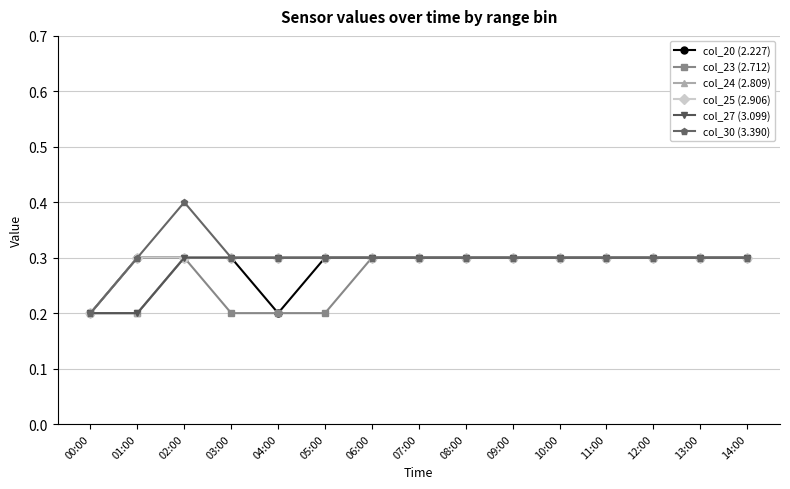

How many lines are shown in the chart?

6